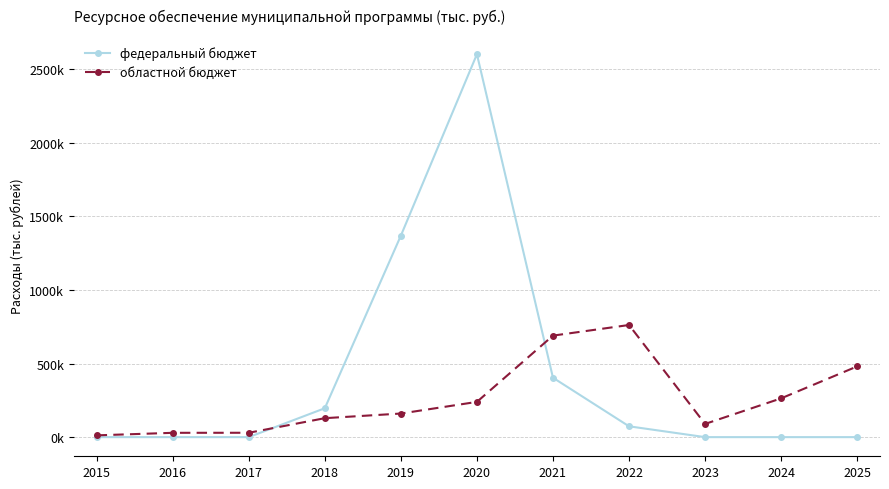

What are all the series names shown in the legend?

федеральный бюджет, областной бюджет